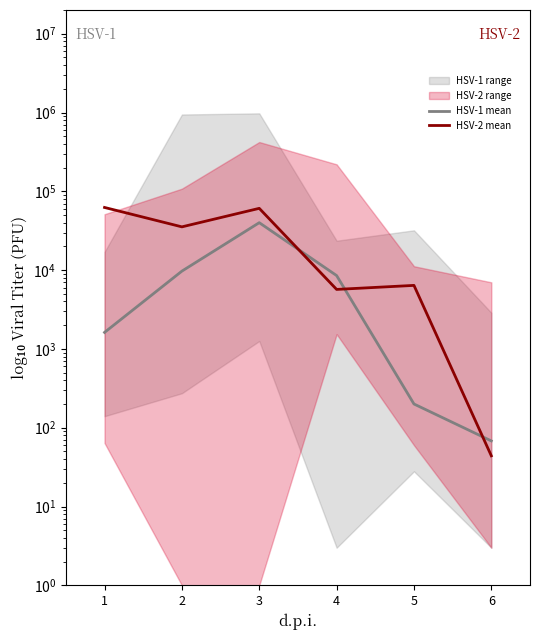

In HSV-2 mean, how many points are lower than both neighbors (excluding endpoints)?

2